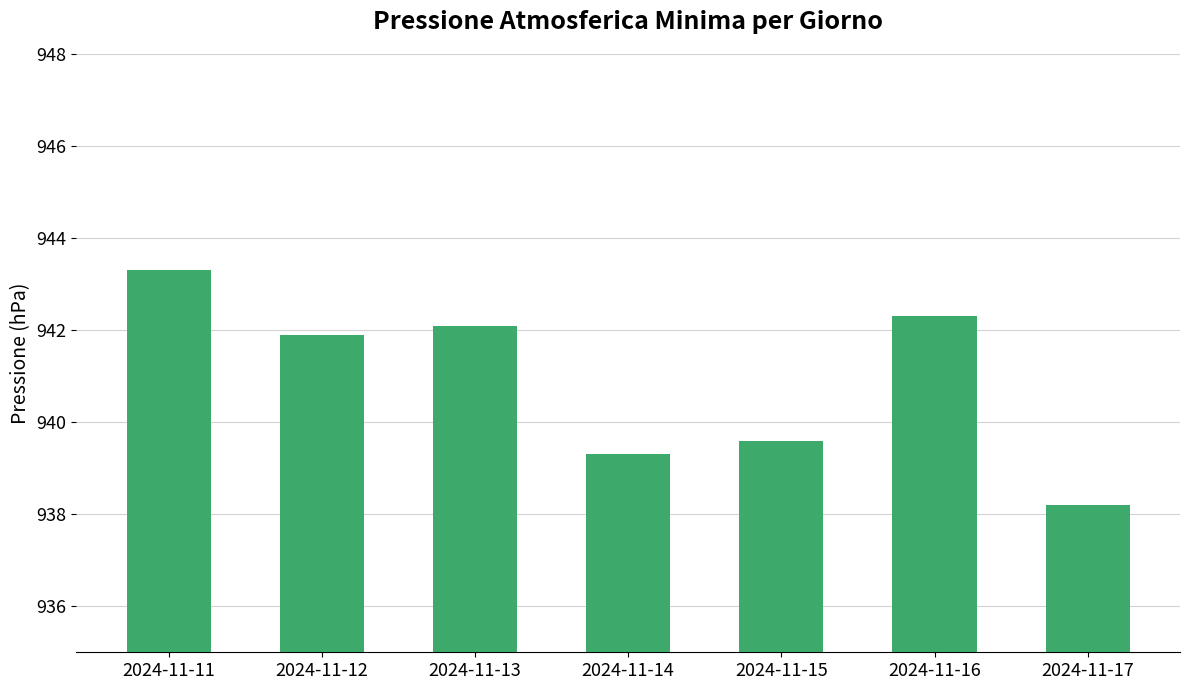

List the labels in order of value, largest first.

2024-11-11, 2024-11-16, 2024-11-13, 2024-11-12, 2024-11-15, 2024-11-14, 2024-11-17